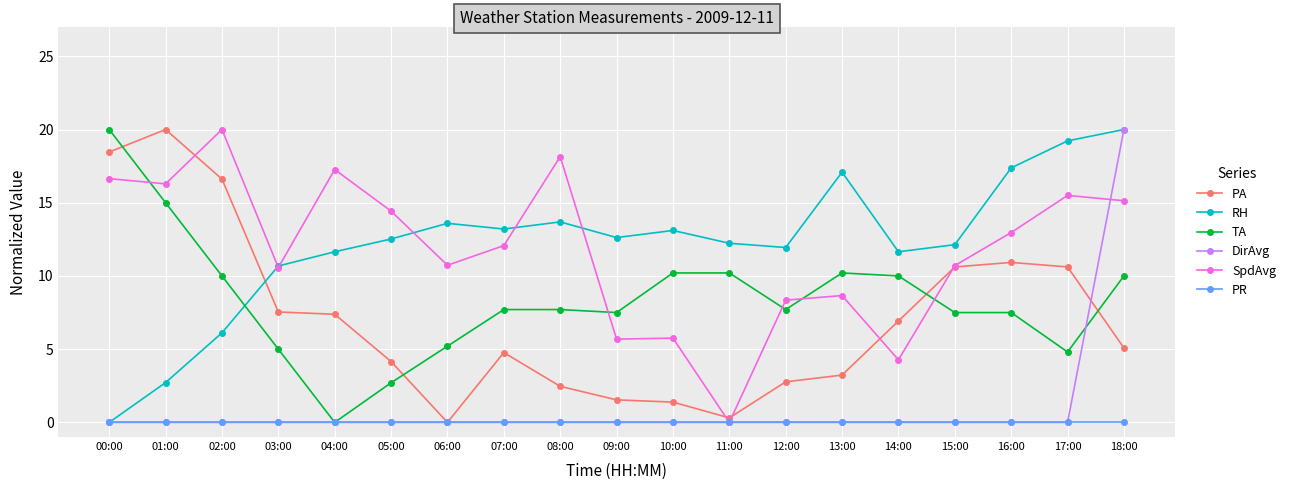

Which series ends up on top after the final intersection of SpdAvg and TA?

SpdAvg